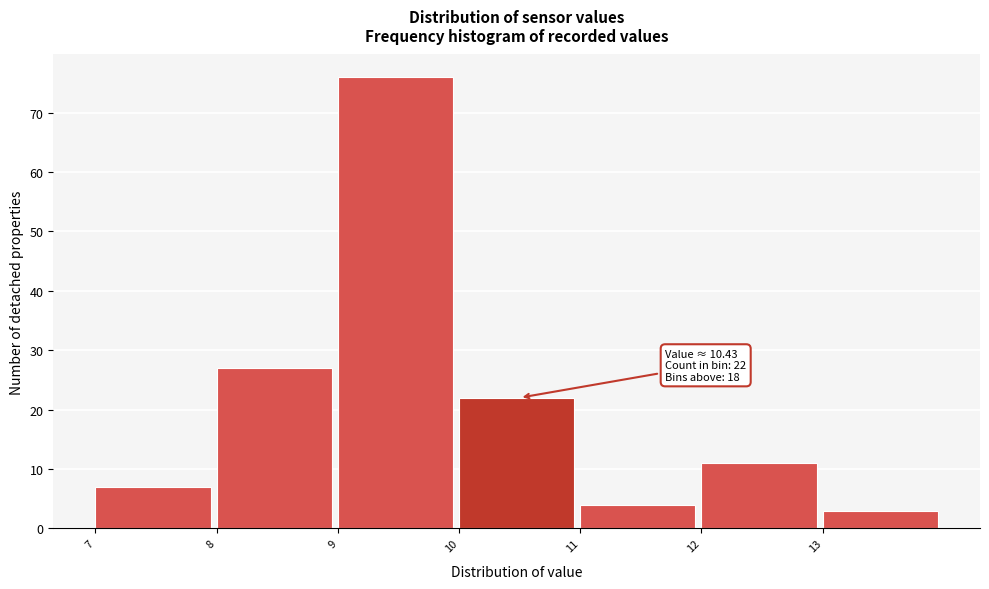

Which range on the x-axis has the tallest bar?

9 to 10